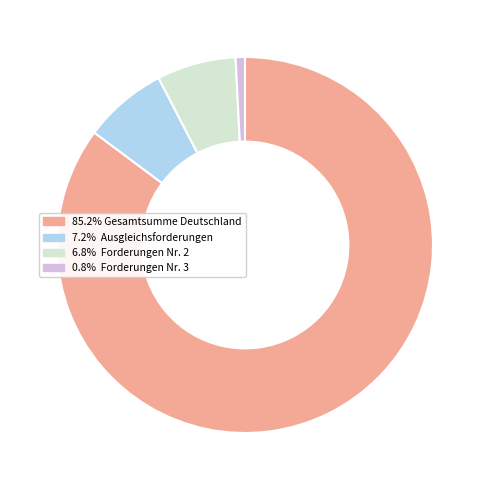

Approximately how many times larger is the value at 85.2% Gesamtsumme Deutschland compared to 7.2% Ausgleichsforderungen?

11.8